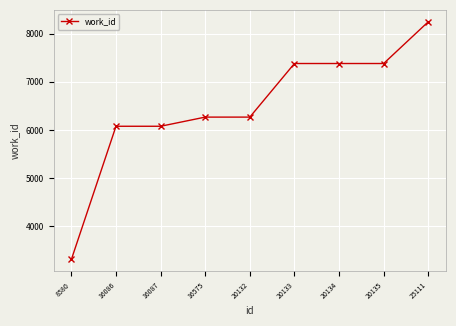

The chart shows a value of 3619 at 20132. True or false?

False